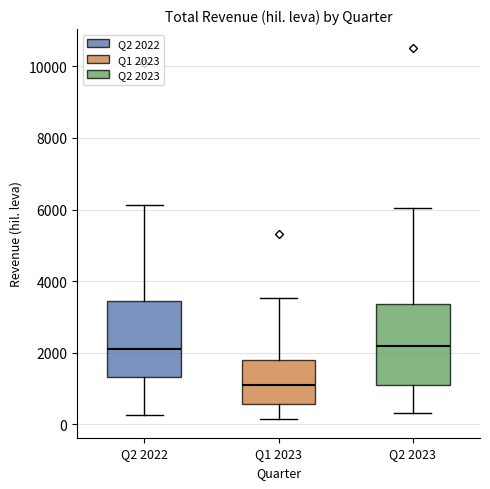

Where does the median line of the box for Q2 2022 sit on the y-axis? The values are not printed on the chart, so give them approximately, as read against the axis.

2200